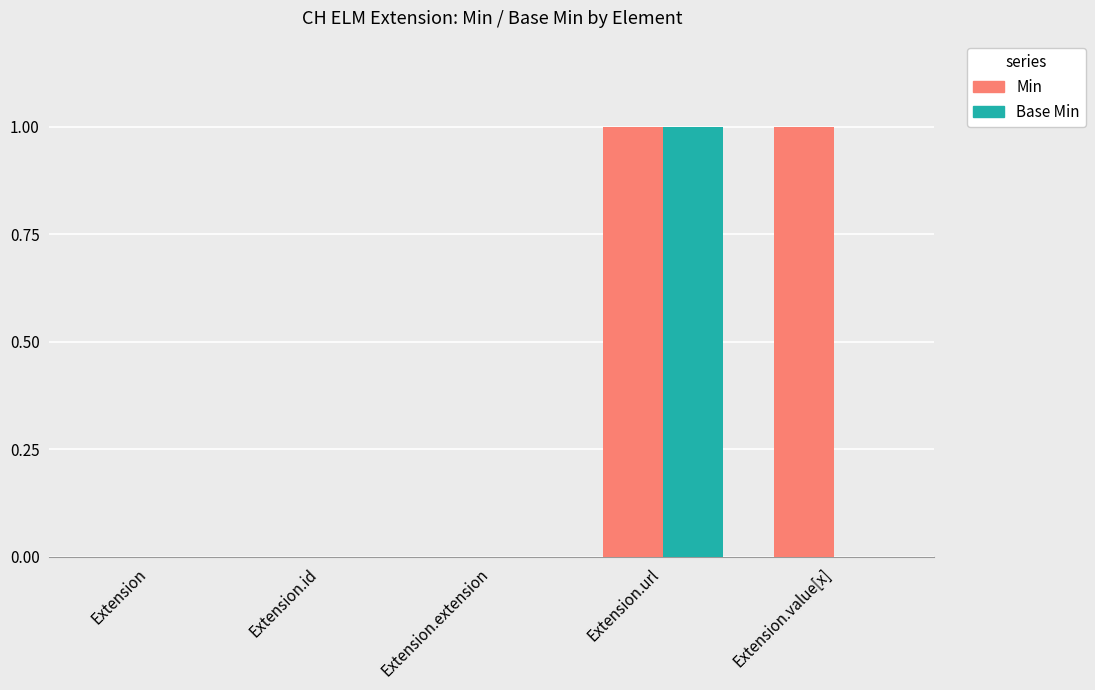

Which series has the largest total across all categories?

Min